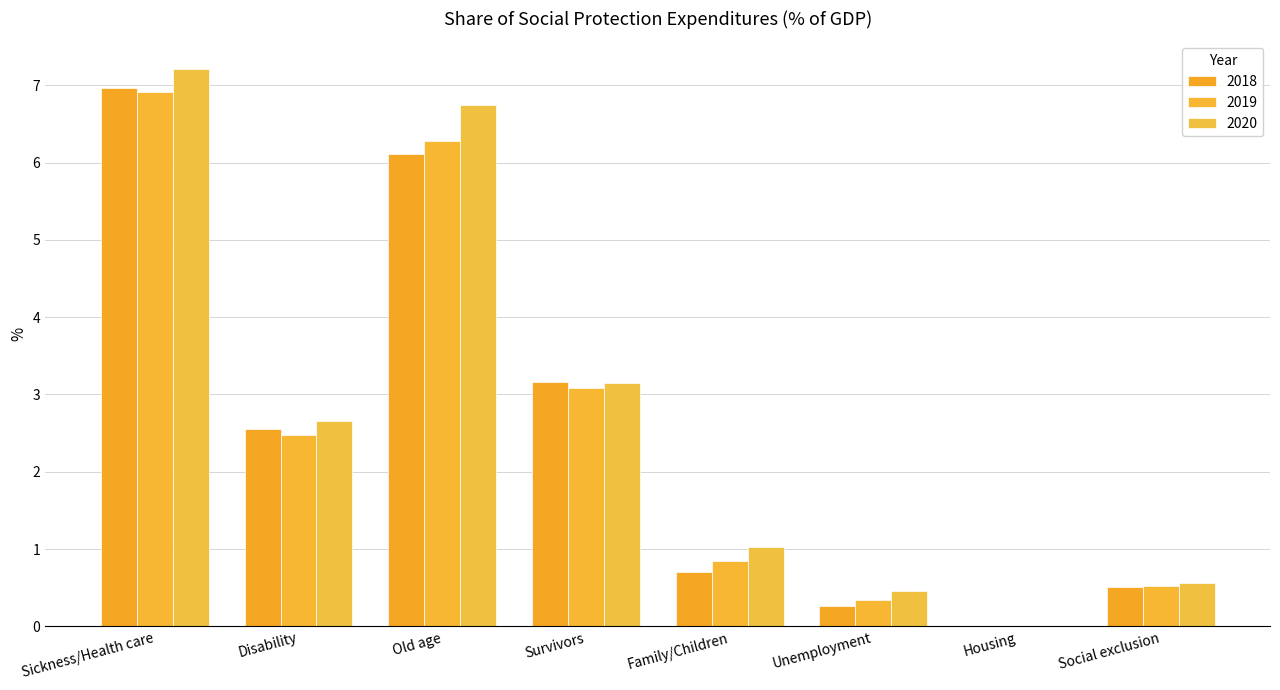

How many data points in 2018 are above 2?

4